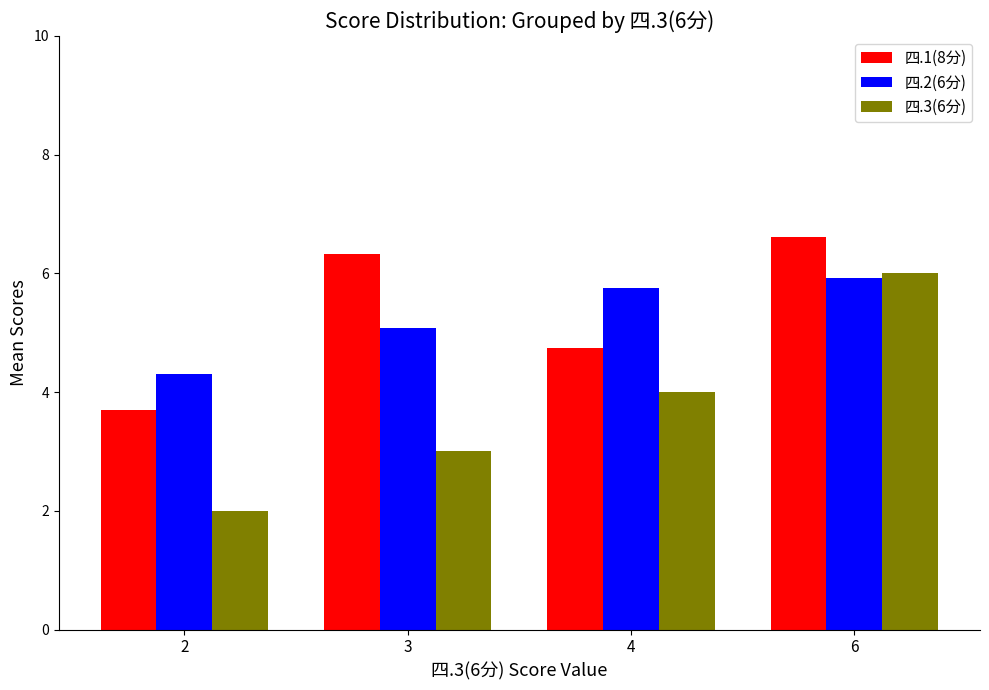

Reading left to right, transcribe all the data shown in this chart.

四.1(8分): 2=3.7	3=6.3	4=4.8	6=6.6
四.2(6分): 2=4.3	3=5.1	4=5.8	6=5.9
四.3(6分): 2=2.0	3=3.0	4=4.0	6=6.0